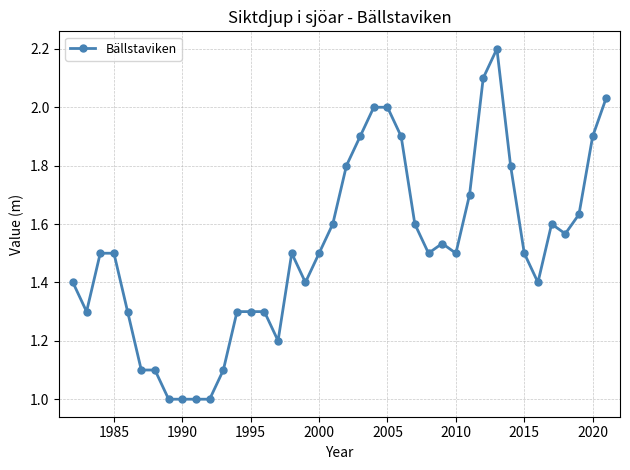

What is the value of the 11th point from the left?

1.0